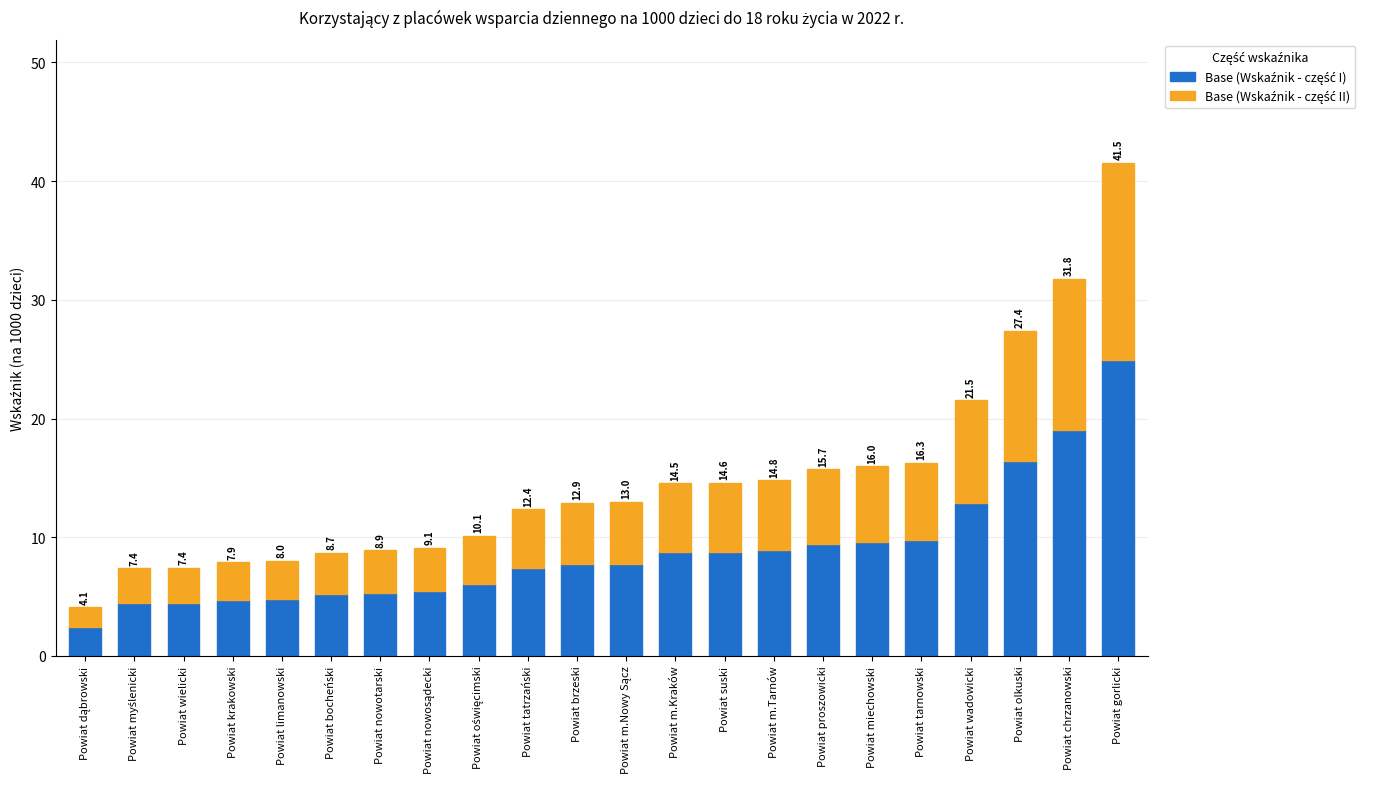

How many bars are there in total?

22